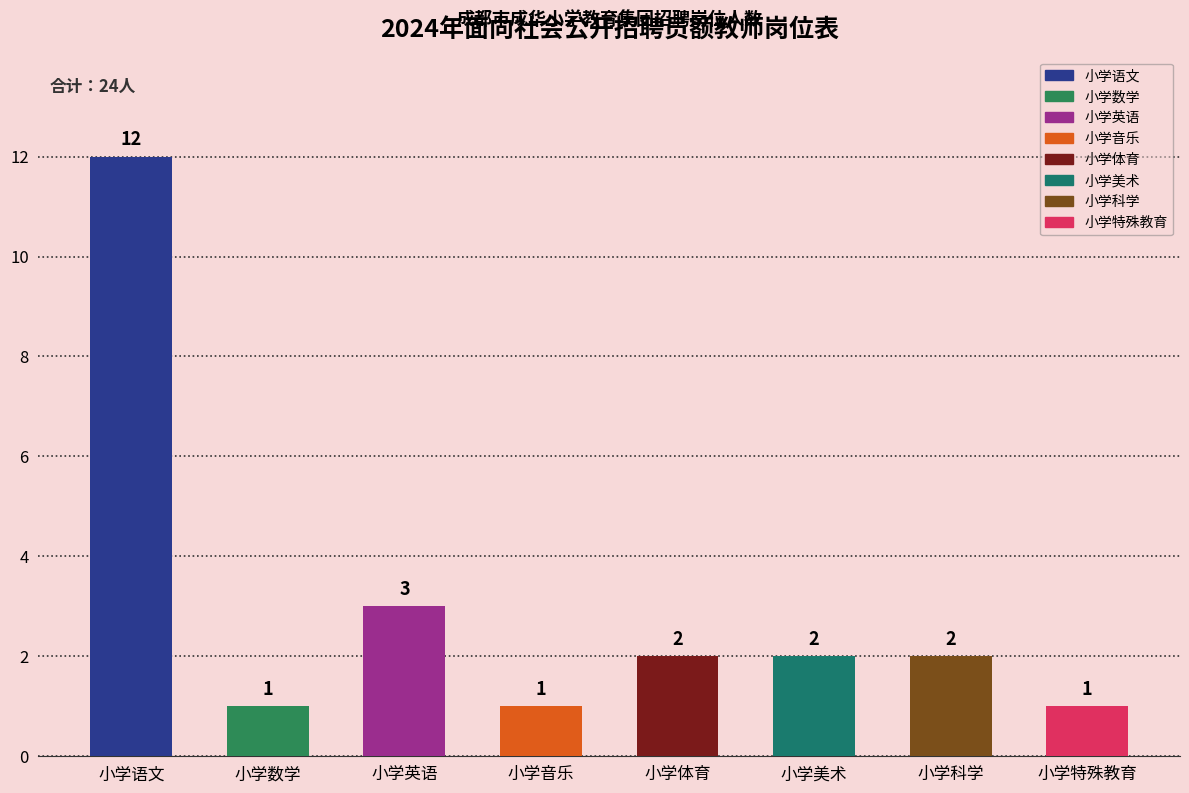

Count the number of data series in this chart.

1